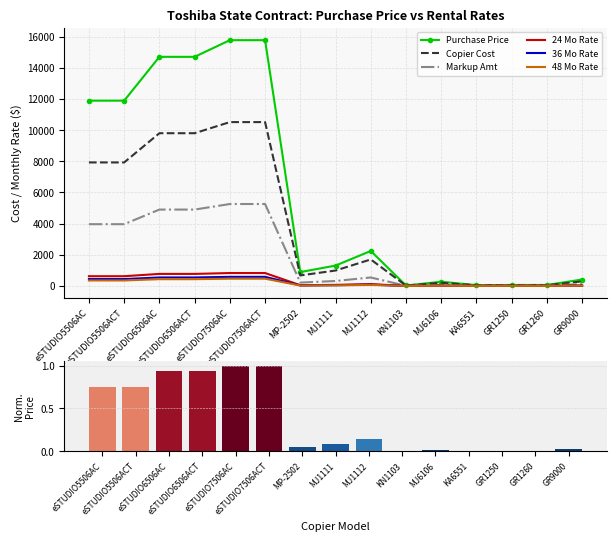

What is the lowest value of the 48 Mo Rate series?

0.9